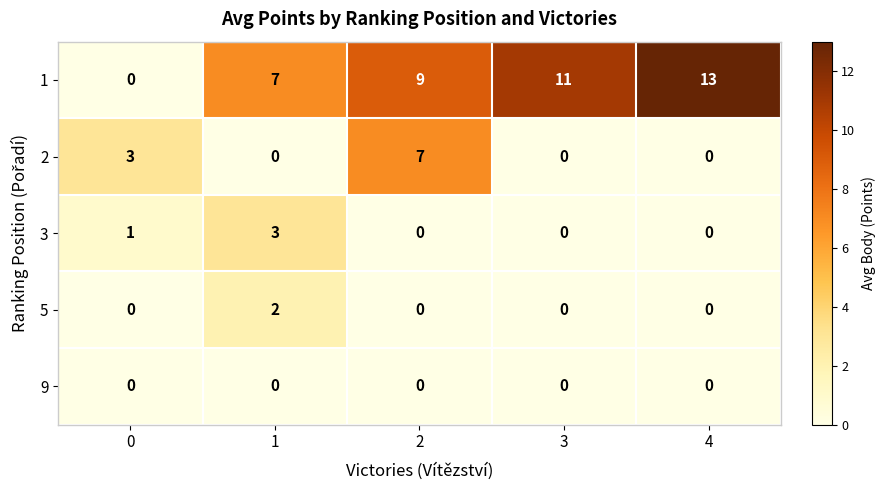

Which series has the widest spread of values?

1